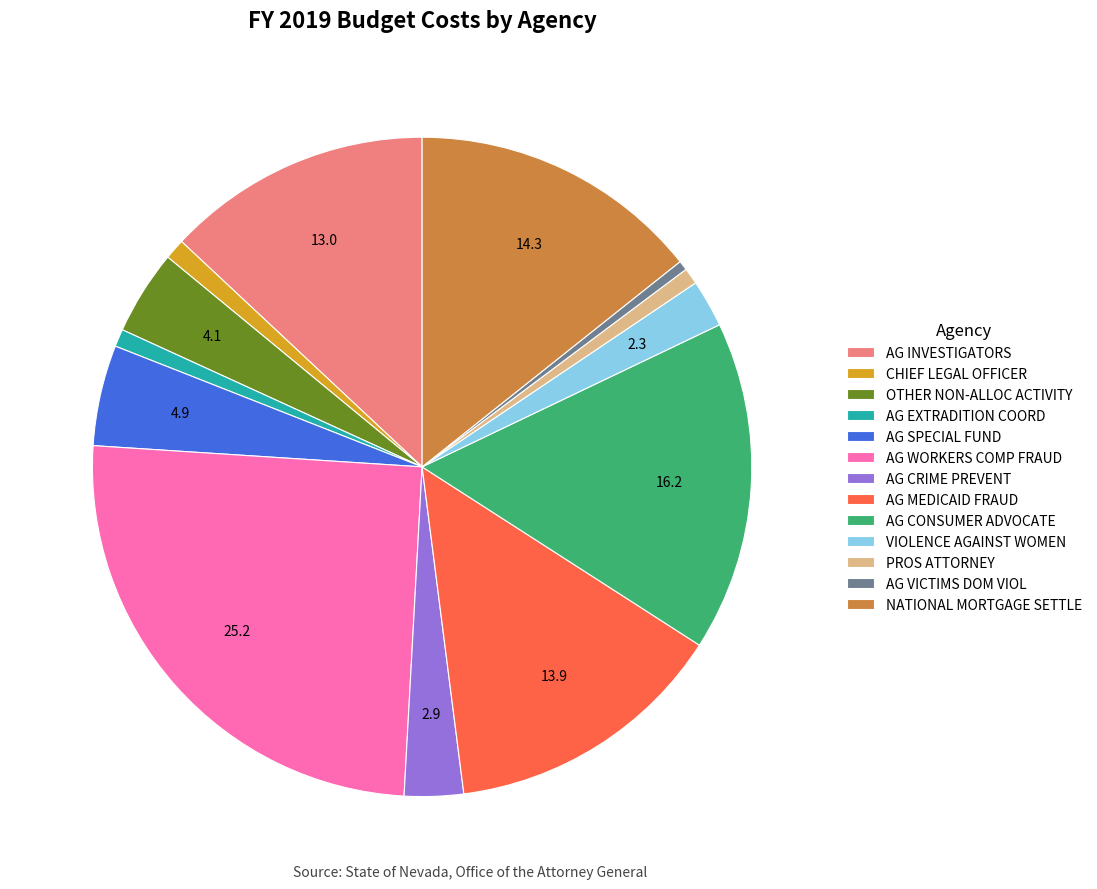

Which slice is the largest?

AG WORKERS COMP FRAUD